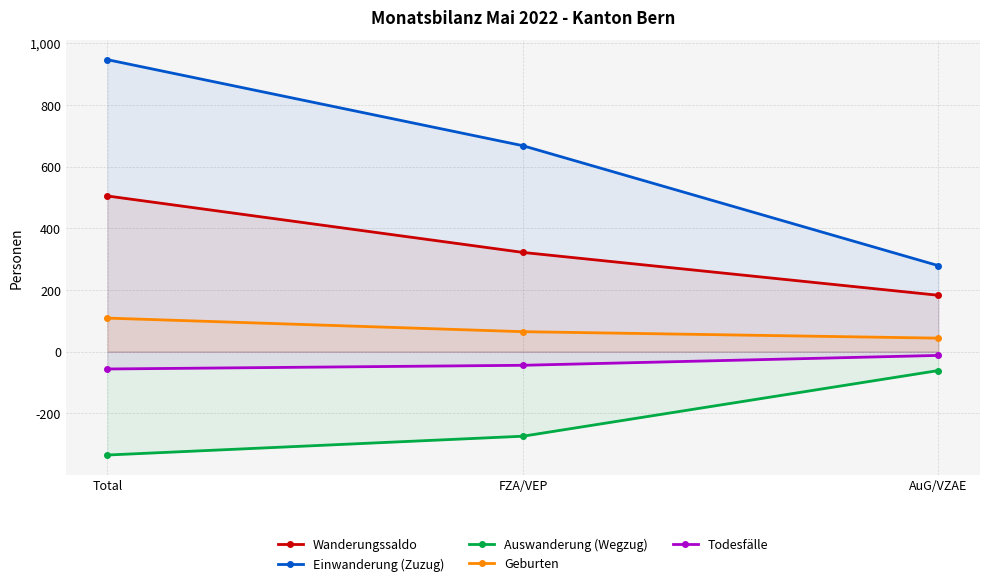

Reading right to left, list all the values displayed in this chart.

Wanderungssaldo: 183	322	505
Einwanderung (Zuzug): 279	668	947
Auswanderung (Wegzug): -61	-274	-335
Geburten: 44	65	109
Todesfälle: -12	-44	-56